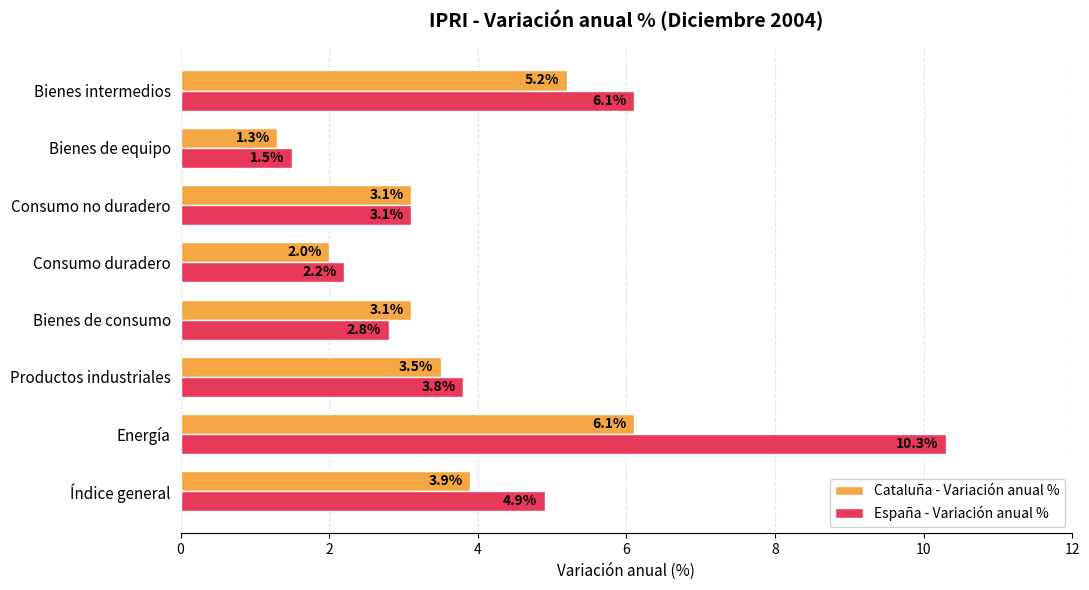

What is the total value across all series at Productos industriales?

7.3